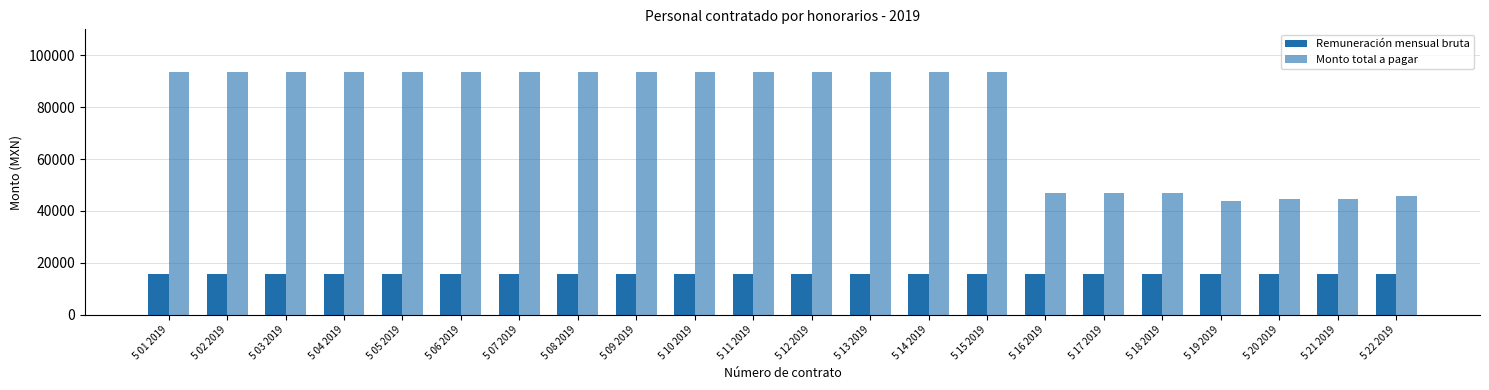

Which series has the largest total across all categories?

Monto total a pagar